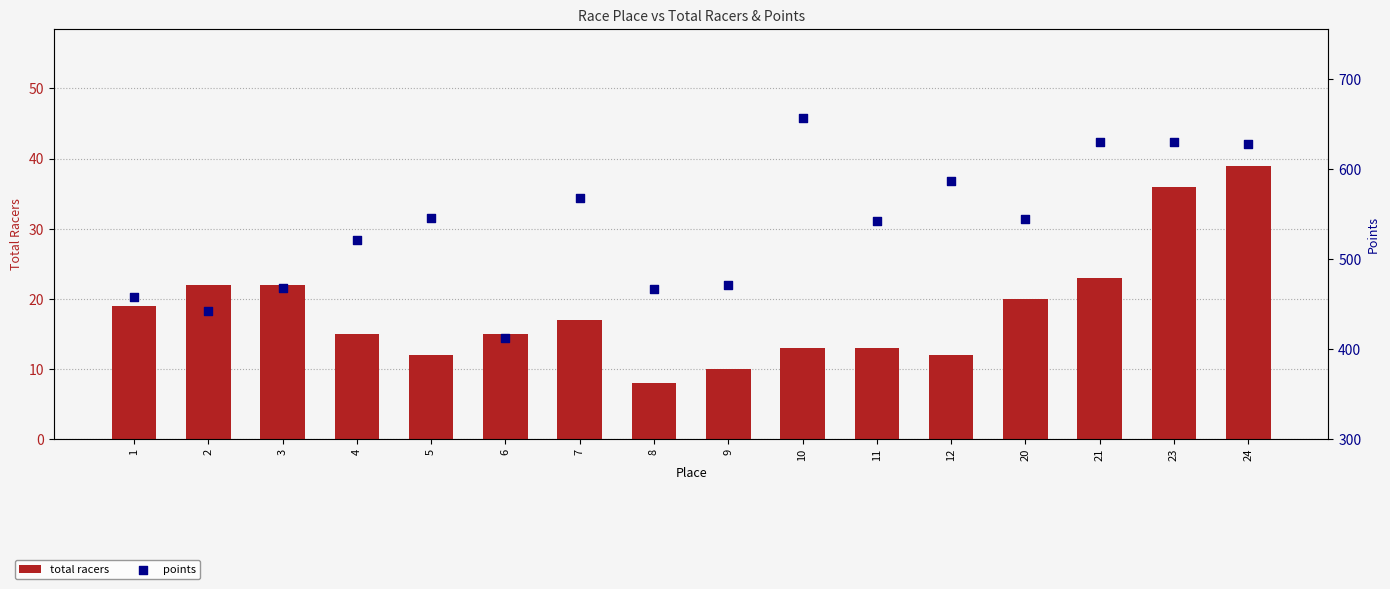

Which series has the largest Y range (max minus min)?

points